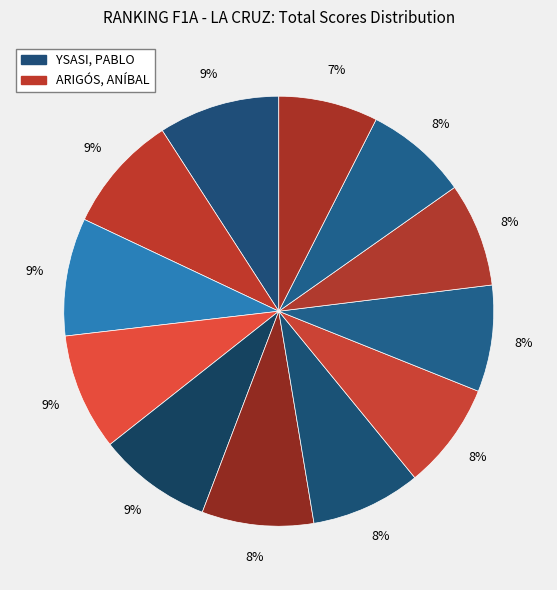

Count the number of slices in the pie.

12